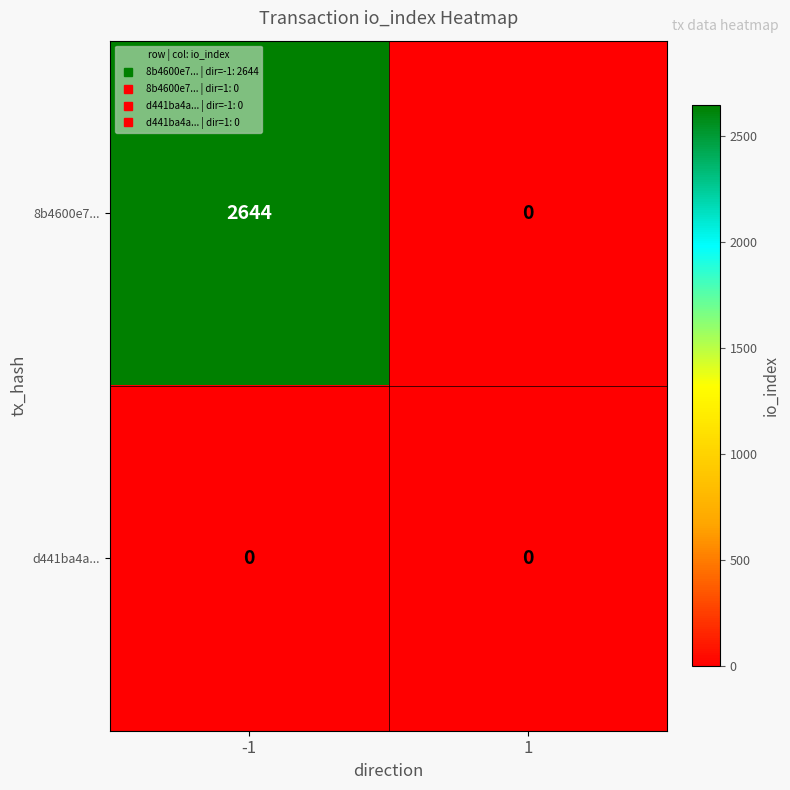

Which series has the widest spread of values?

8b4600e7...